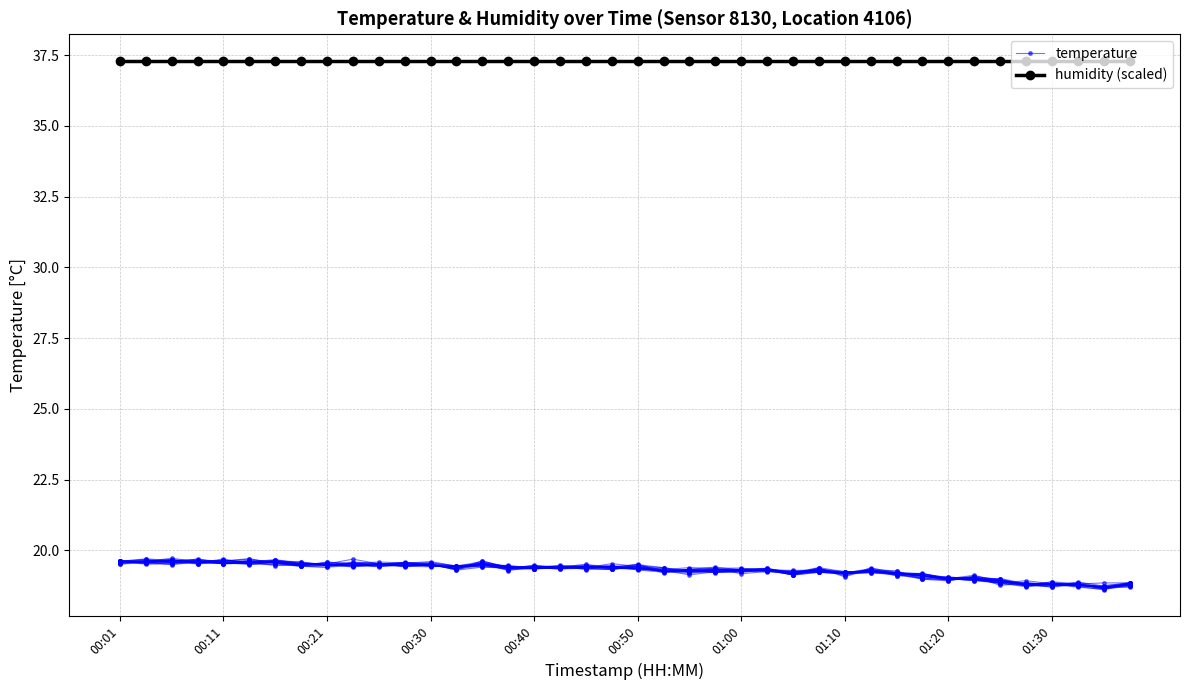

Is it true that temperature equals 19.0 at 01:20?

True